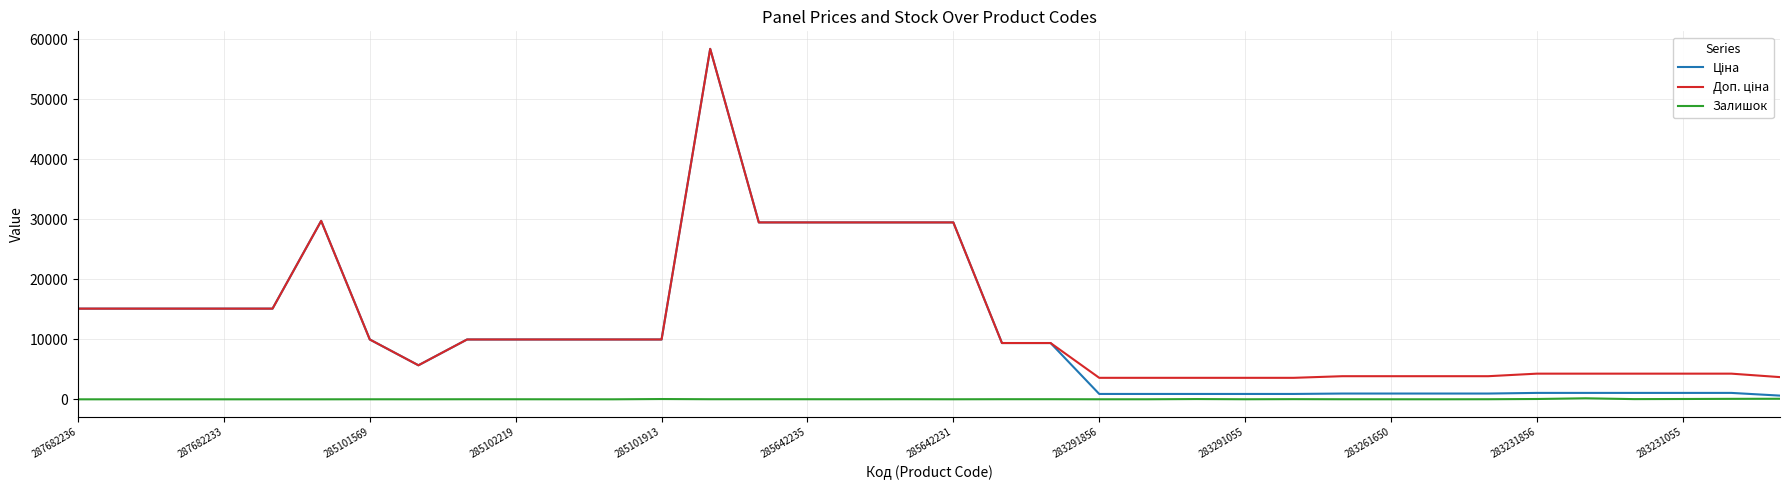

What is the maximum value shown in the chart?

58426.5